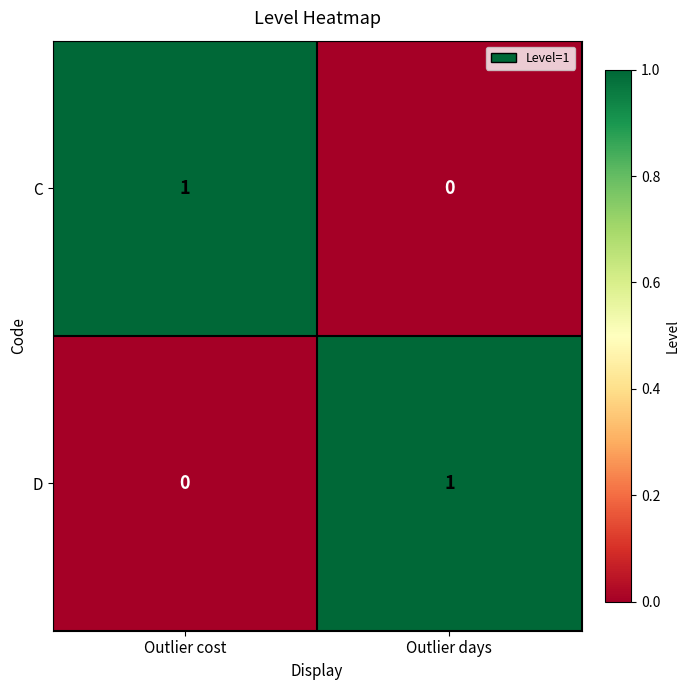

List the labels in order of D value, smallest first.

Outlier cost, Outlier days